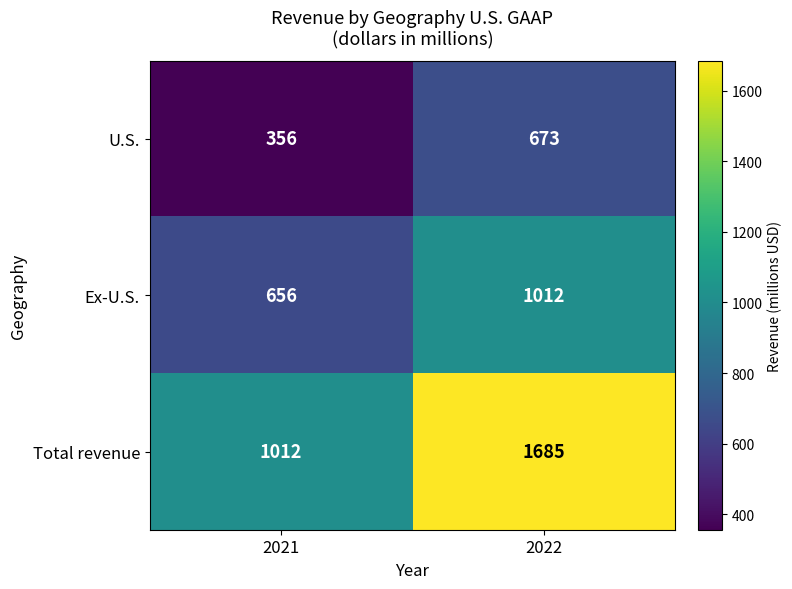

What is the difference between the maximum and minimum values in the Total revenue series?

673